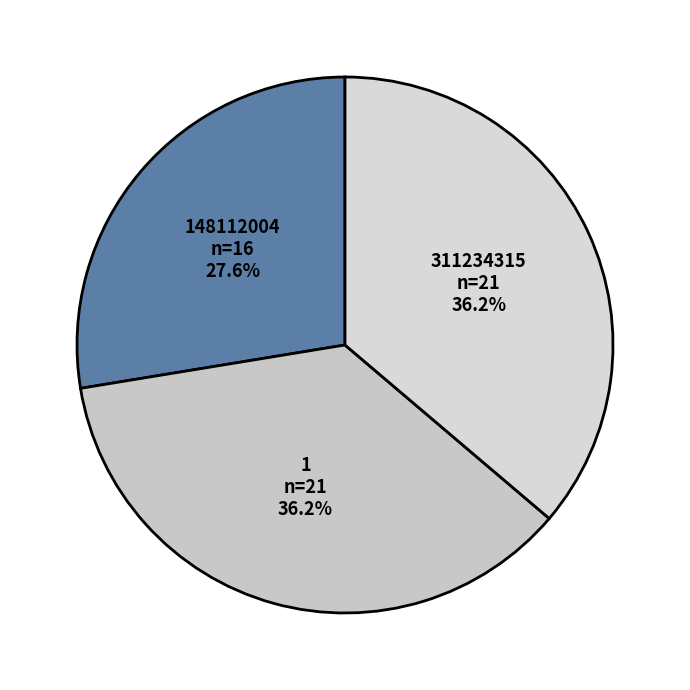

Is it true that 311234315 is 45% of the pie?

False